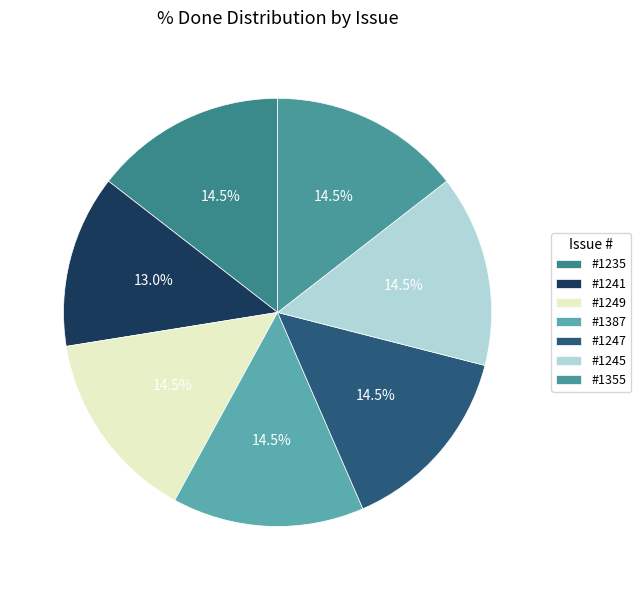

How many segments does this pie chart have?

7